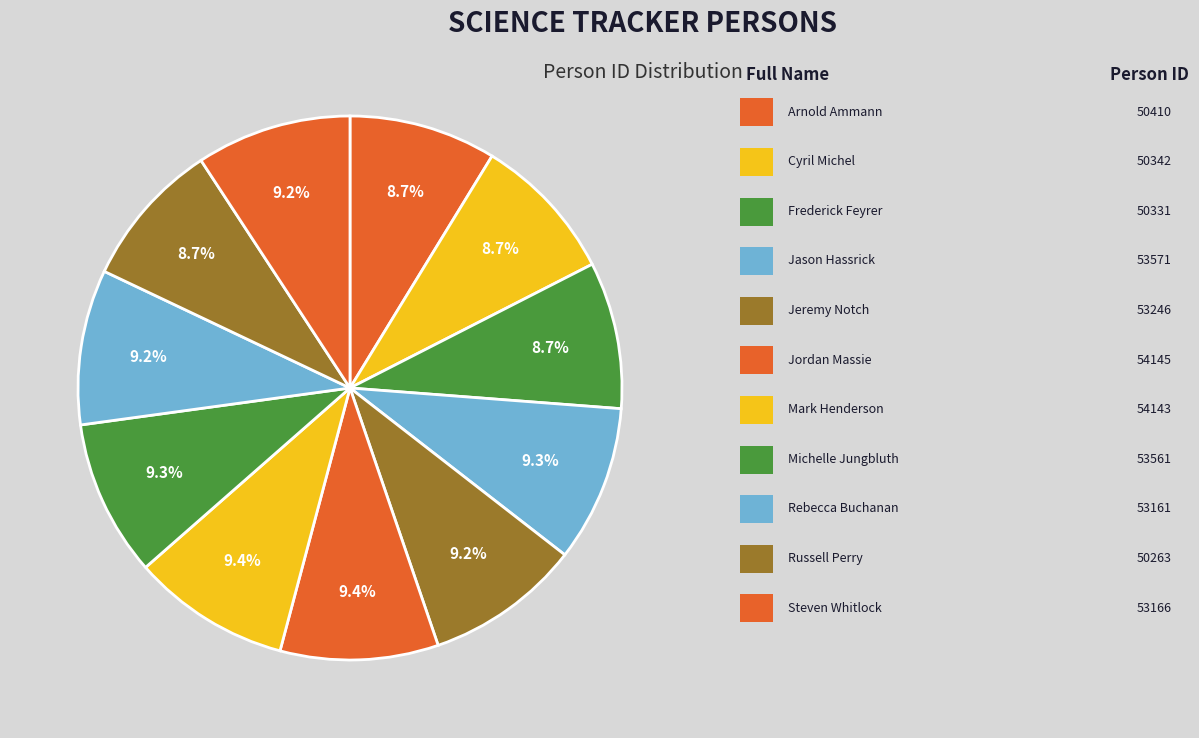

How many slices are in this pie chart?

11